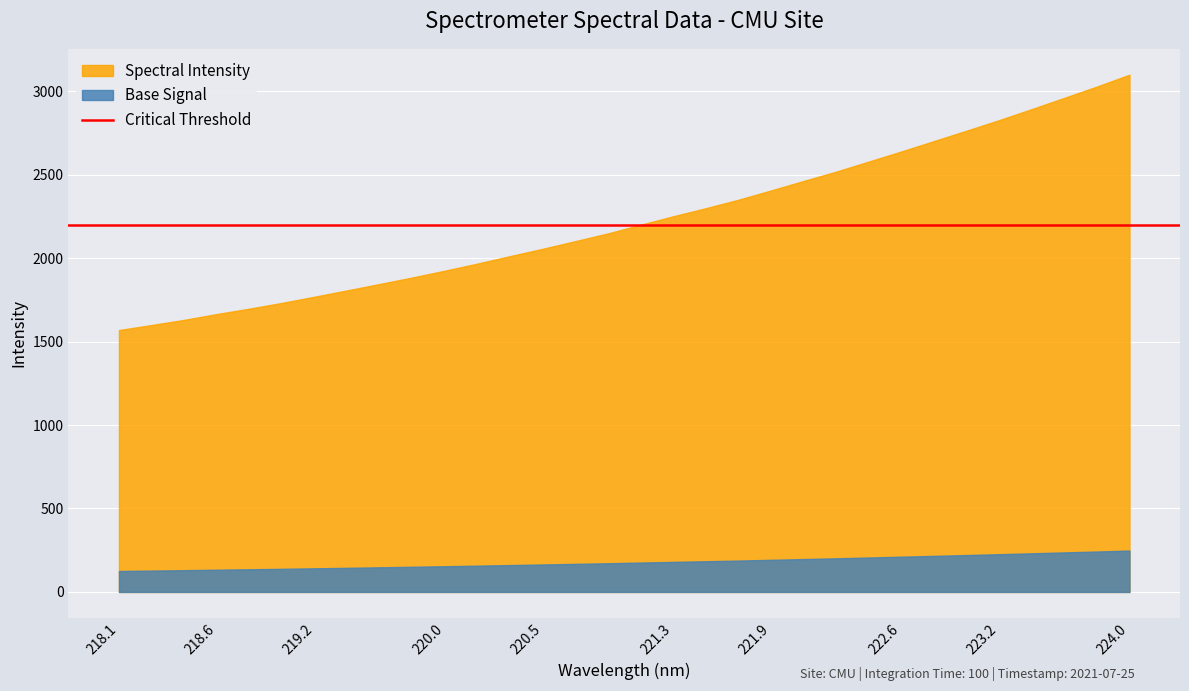

What position from the left is 219.589?

9